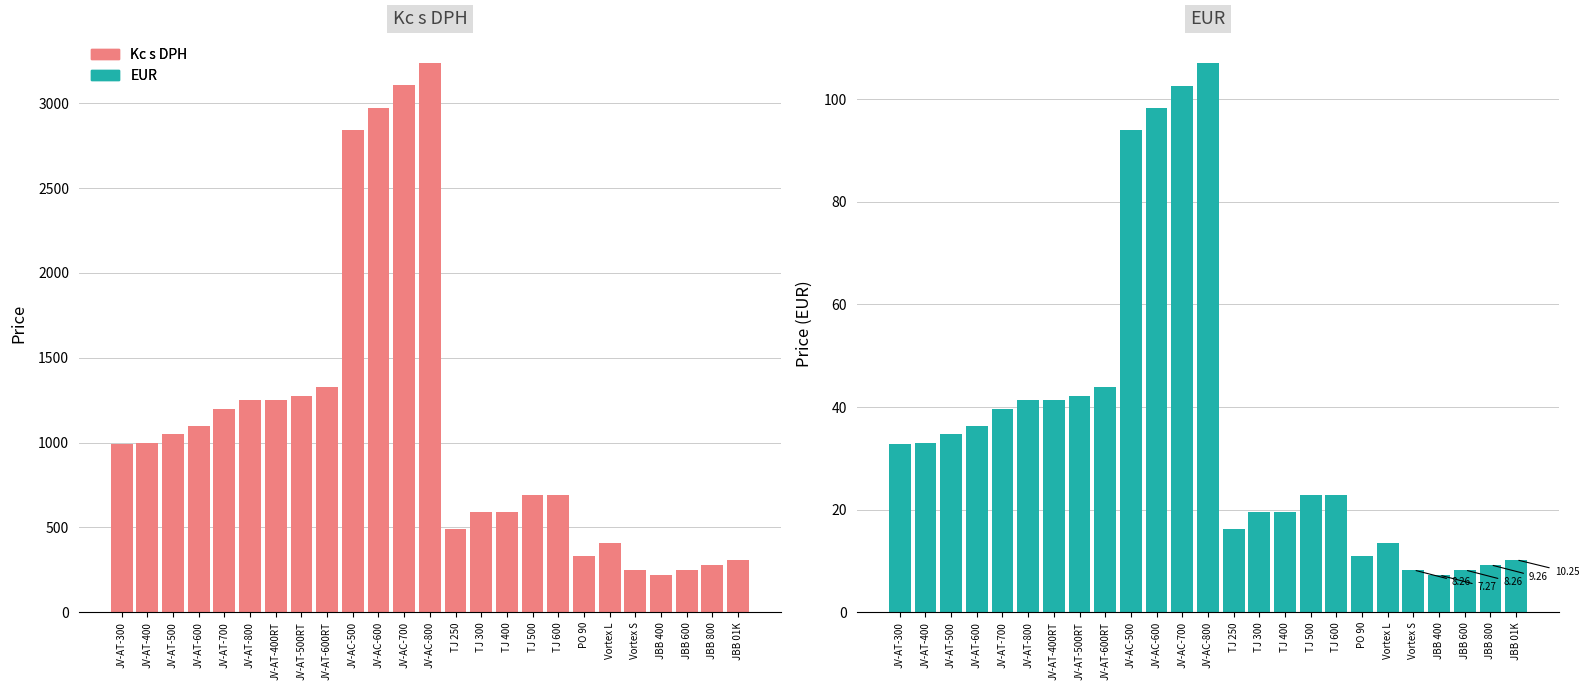

What is the value of the Kc s DPH bar at the 14th from the left?

490